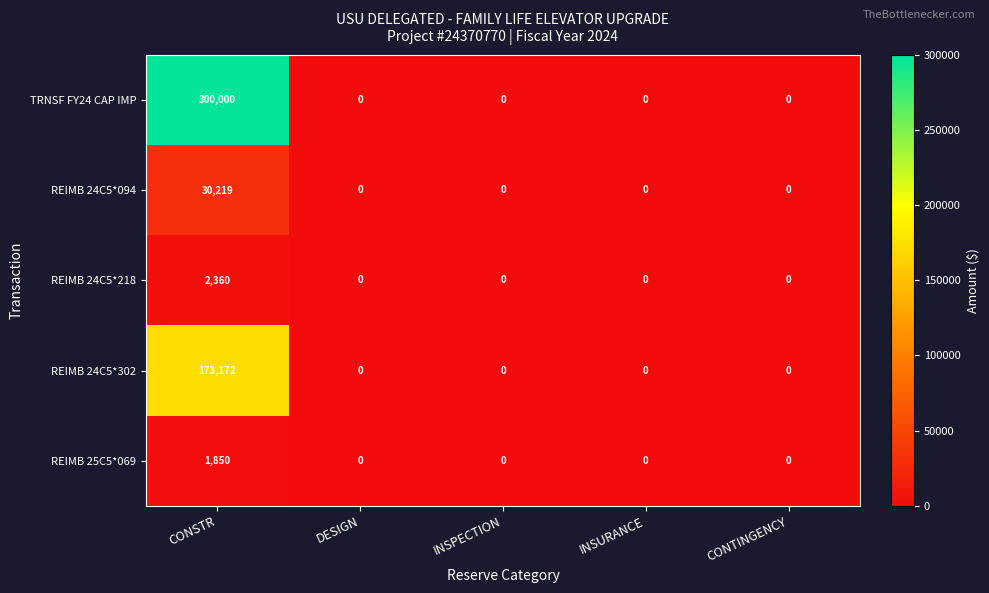

How many series are shown in this chart?

5